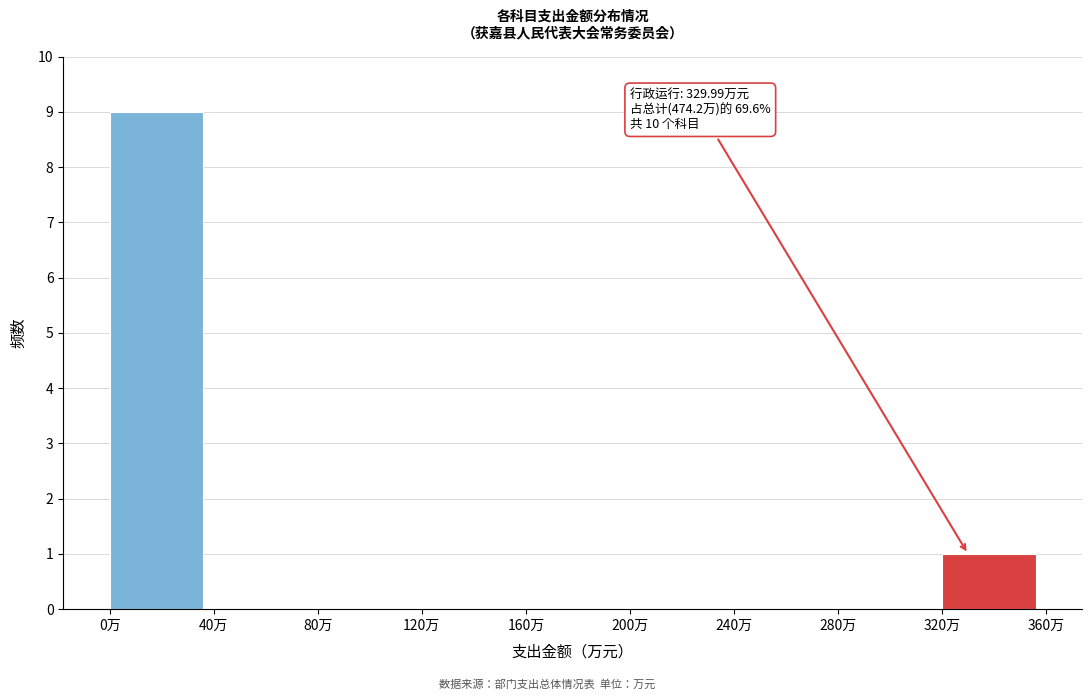

Over which range of the x-axis is the bar tallest?

0 to 40